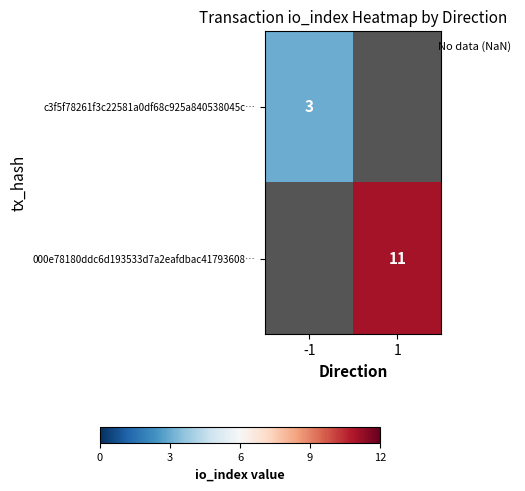

At which label is c3f5f78261f3c22581a0df68c925a840538045c… closest to 3?

-1